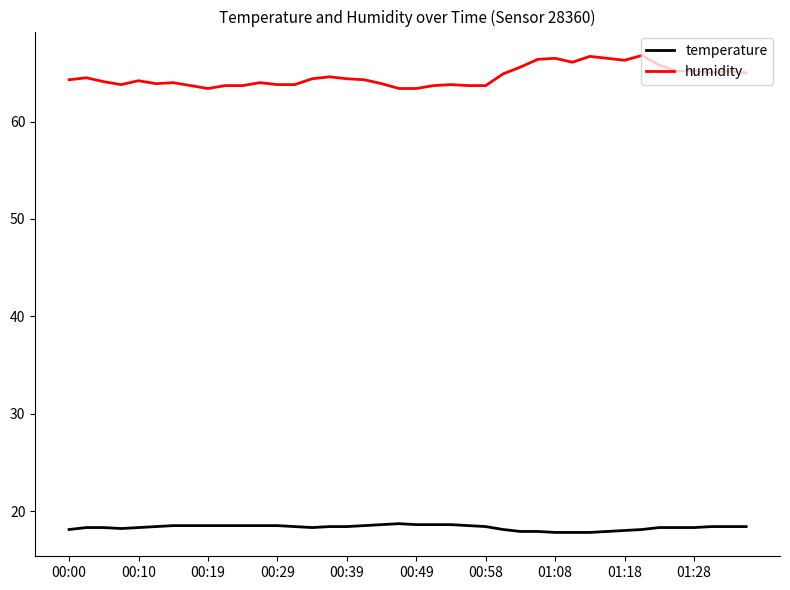

How many categories are shown in the chart?

40